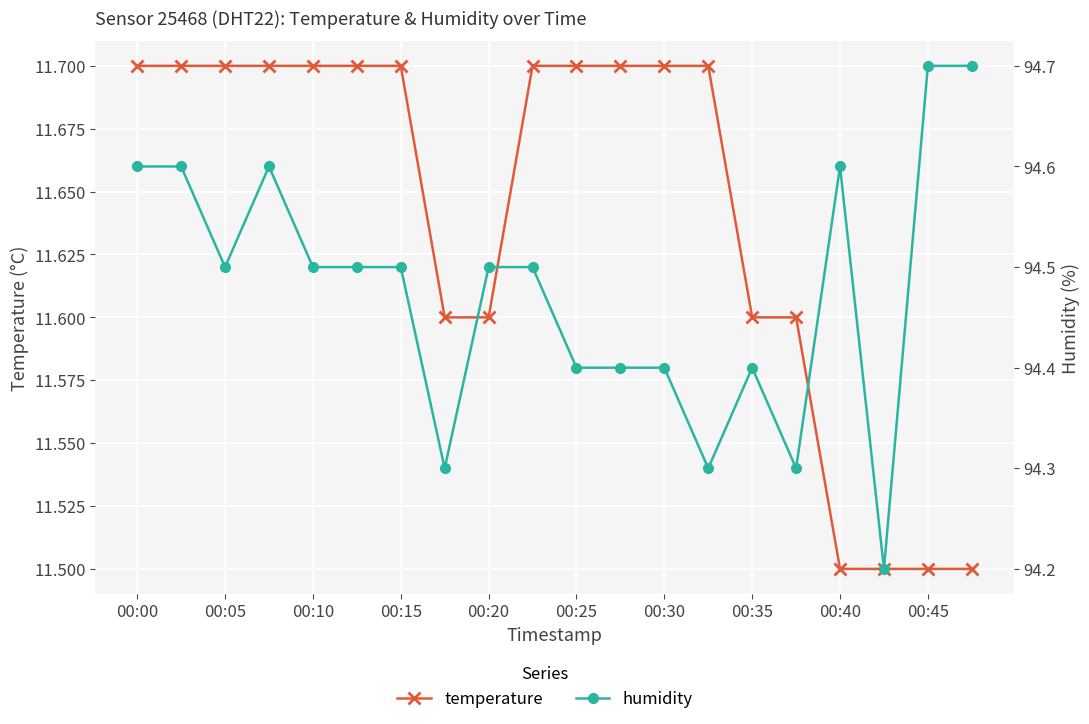

Is this an area chart (filled region under the line)?

No